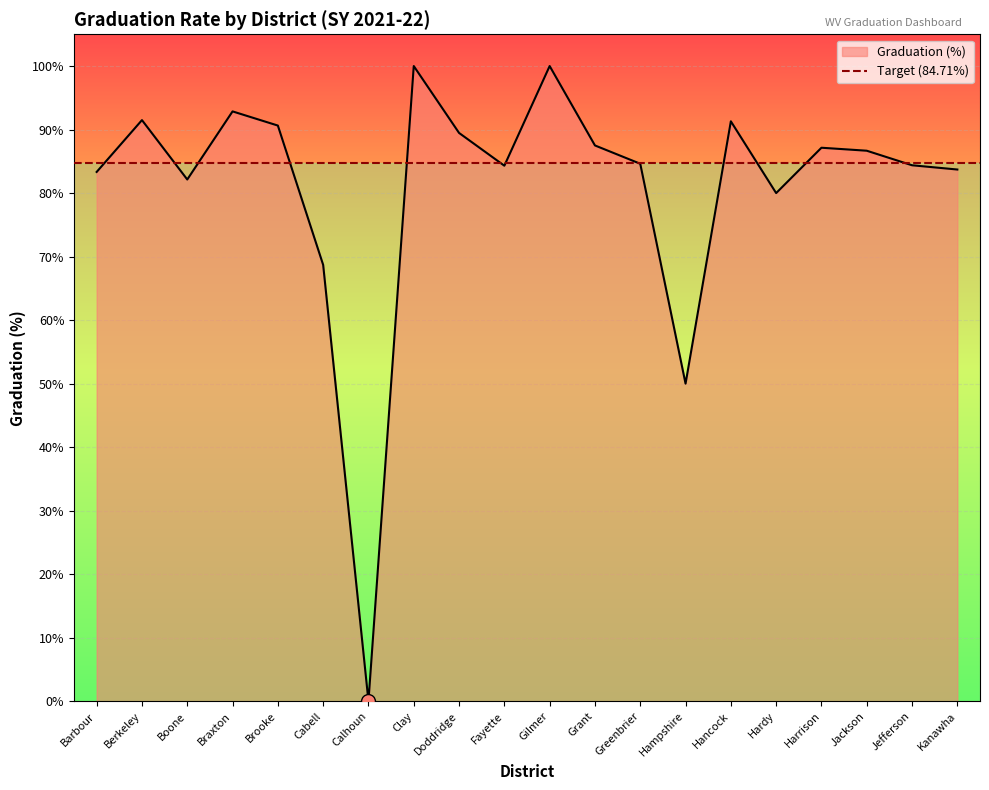

How many values are below 86?

10